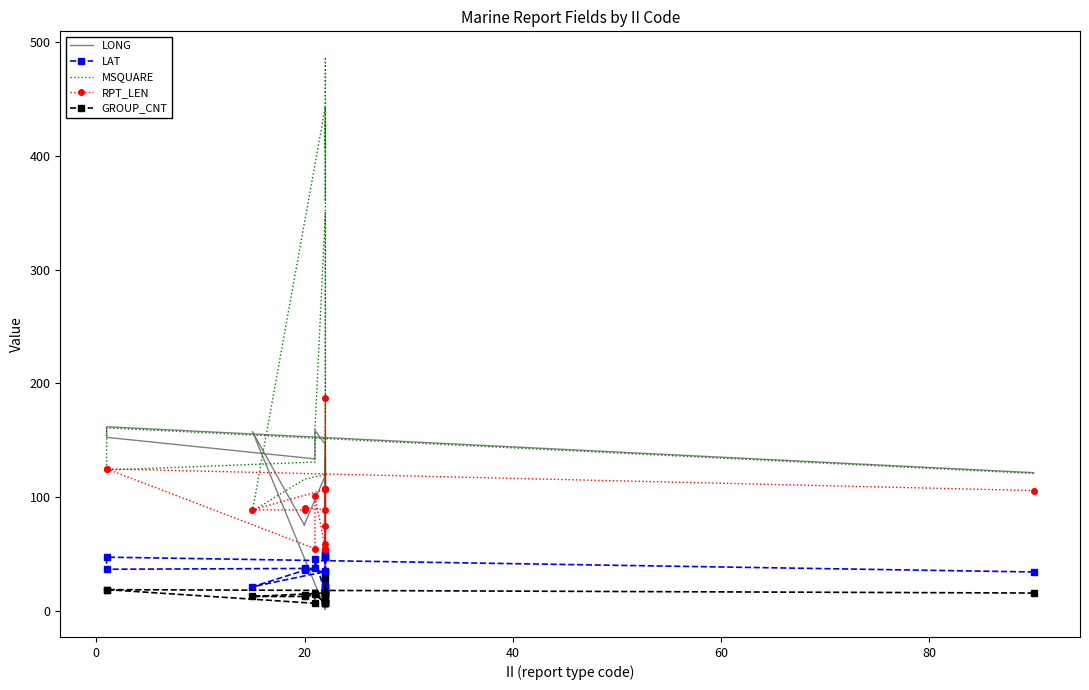

Which series has the largest range (max minus min)?

MSQUARE